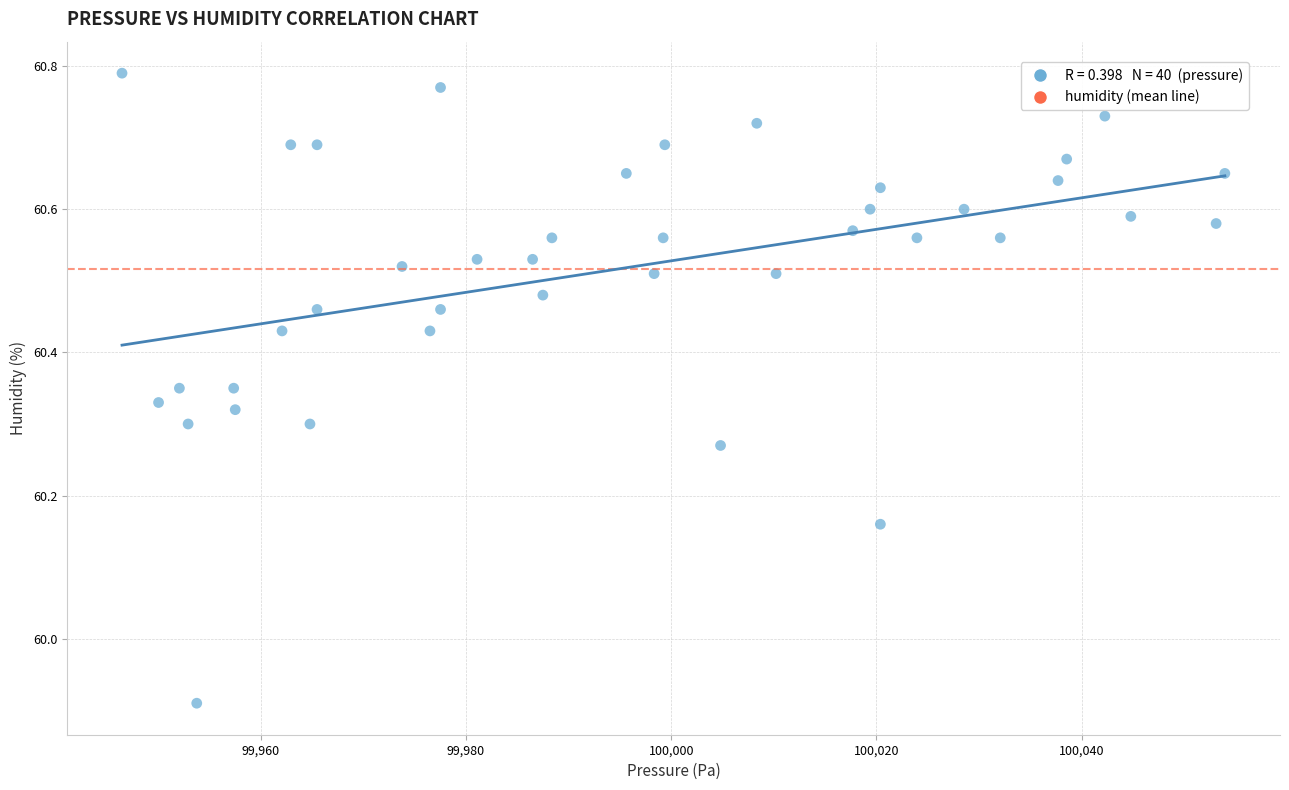

What is the range of X values (max minus min)?

107.4